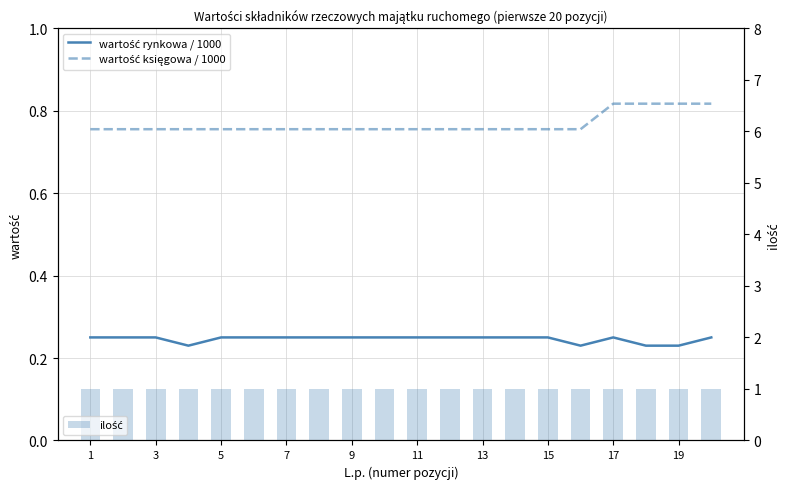

Which series has the largest total across all categories?

ilość